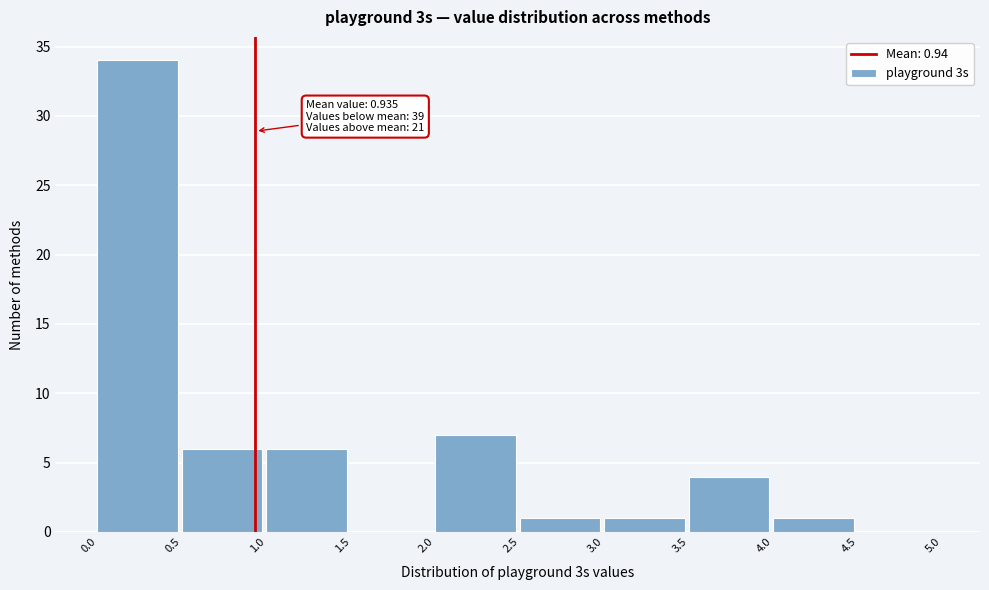

Over which range of the x-axis is the bar tallest?

0.0 to 0.5